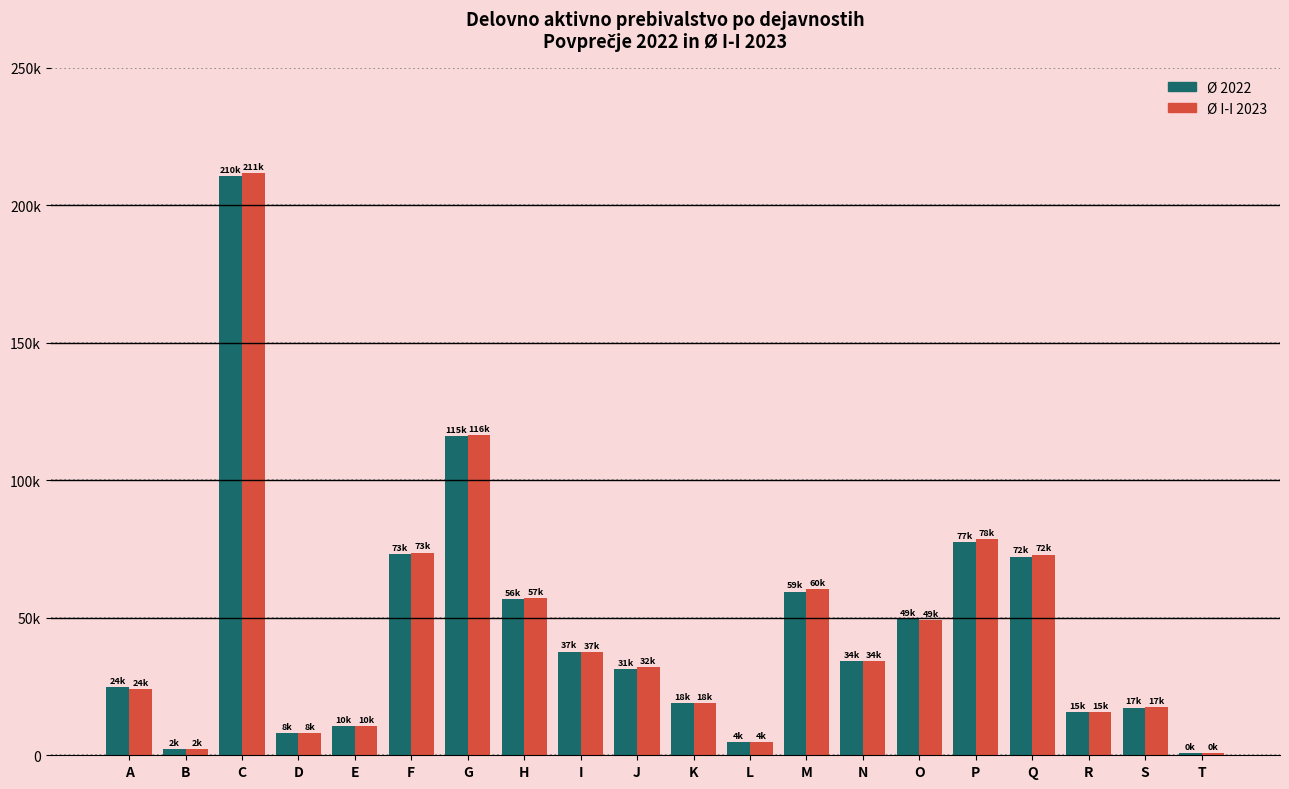

Are the bars horizontal?

No